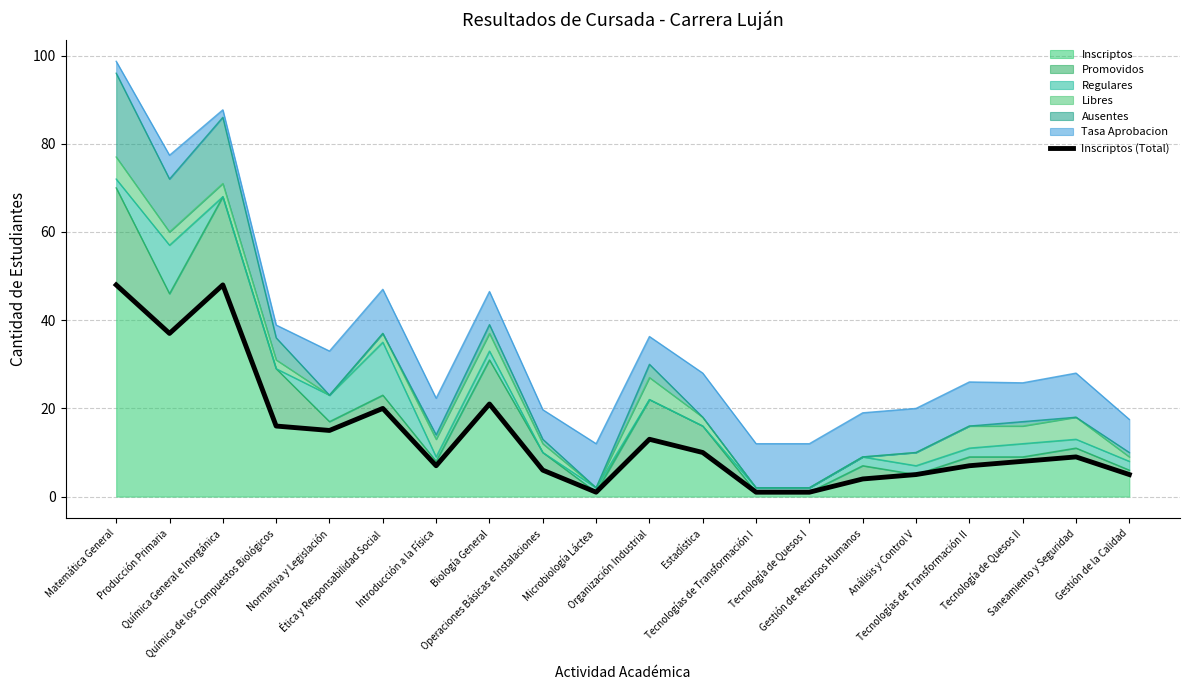

What is the highest value of the Inscriptos series?

48